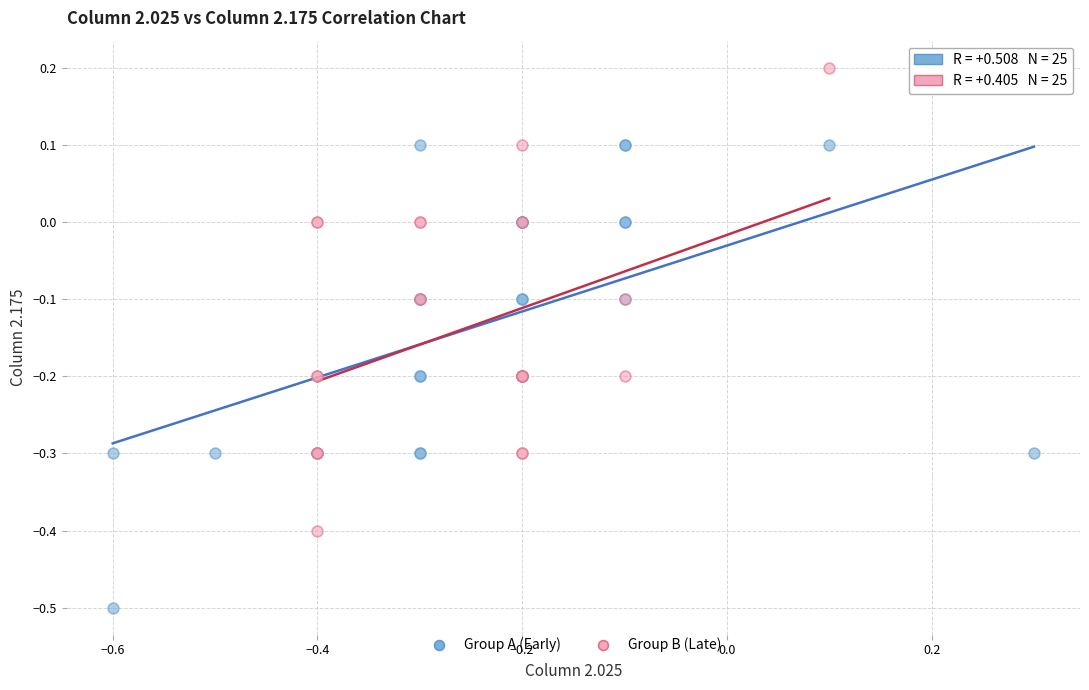

Which series contains the highest Y value?

Group B (Late)